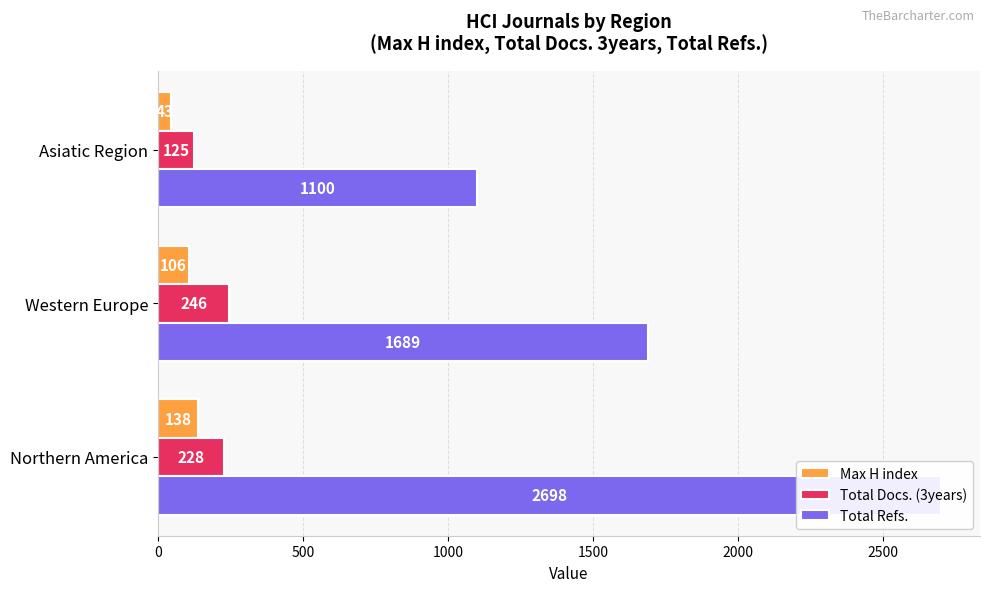

Between Northern America and Western Europe, which series saw the biggest shift?

Total Refs.